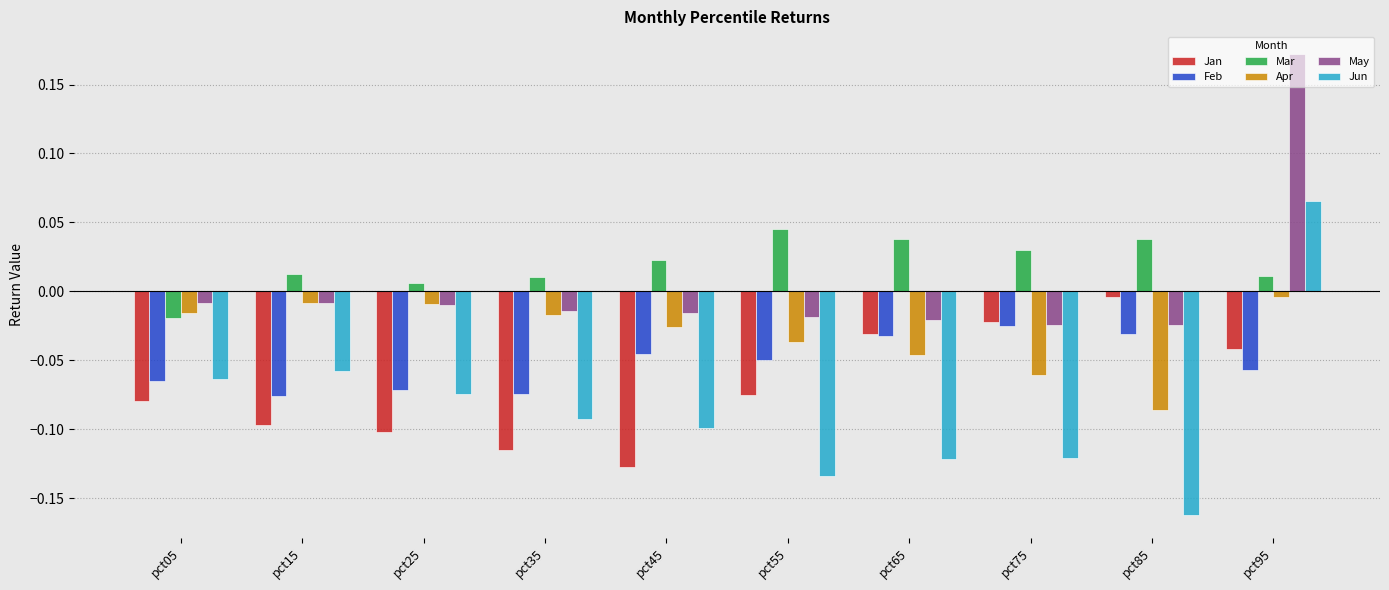

How many values in May are below zero?

9